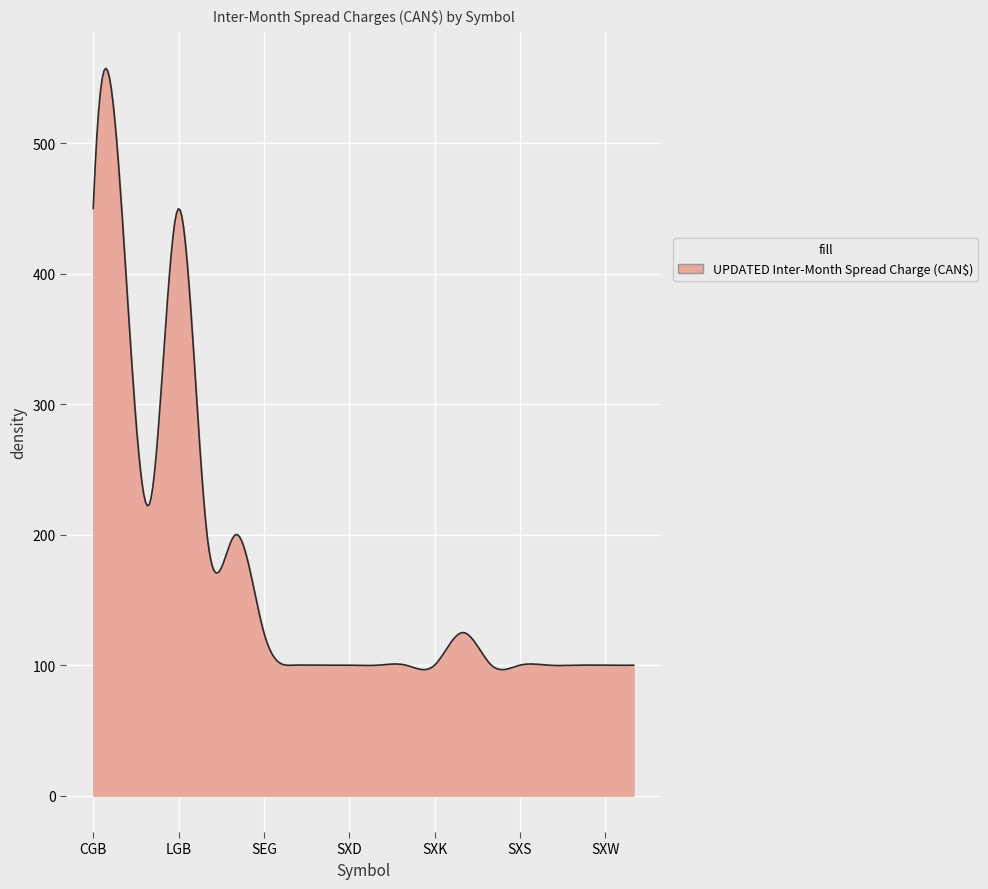

What is the minimum value shown in the chart?

96.6